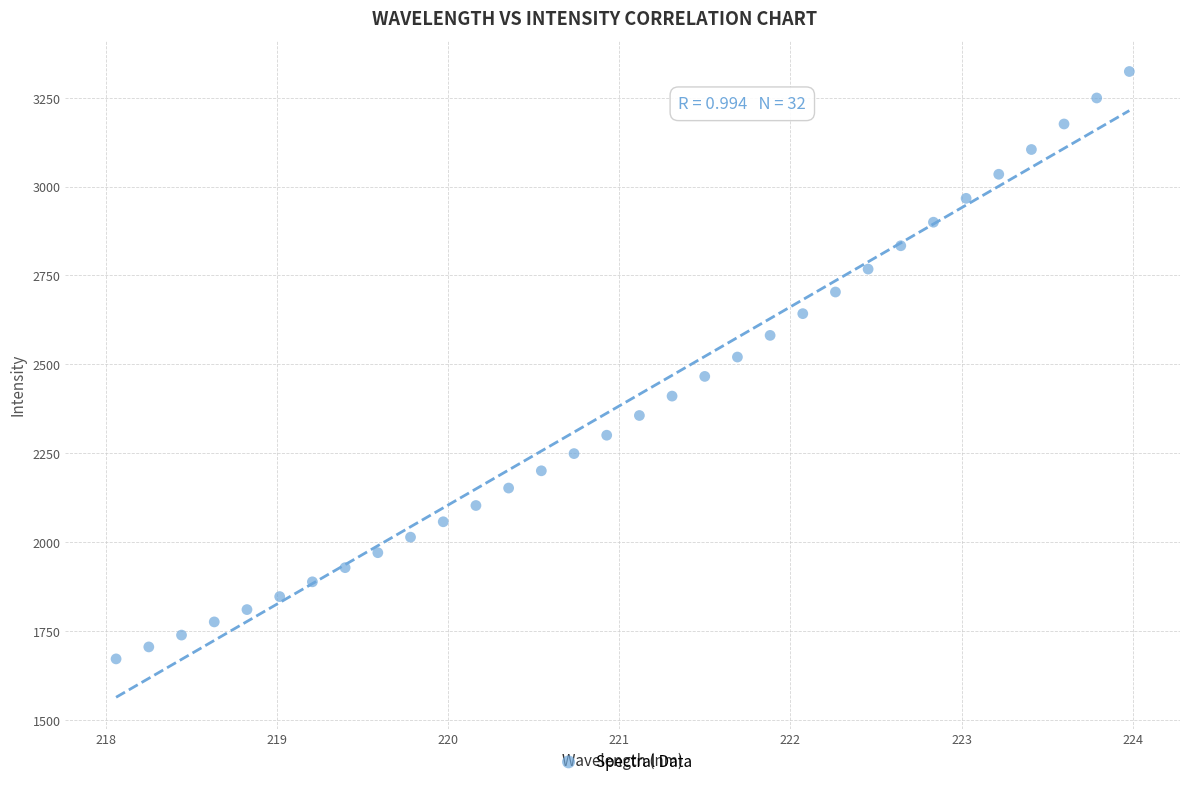

What is the range of Y values (max minus min)?

1652.4